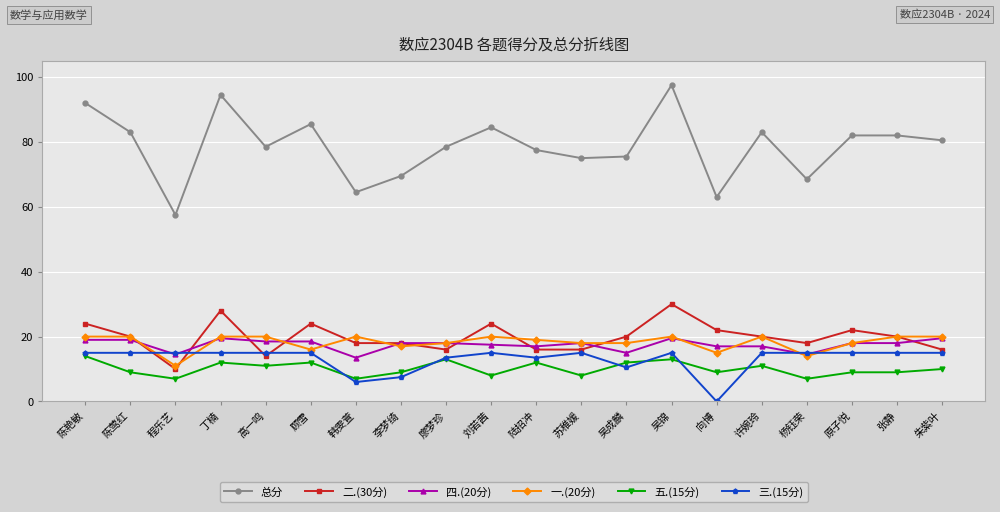

What is the maximum value for 三.(15分)?

15.0